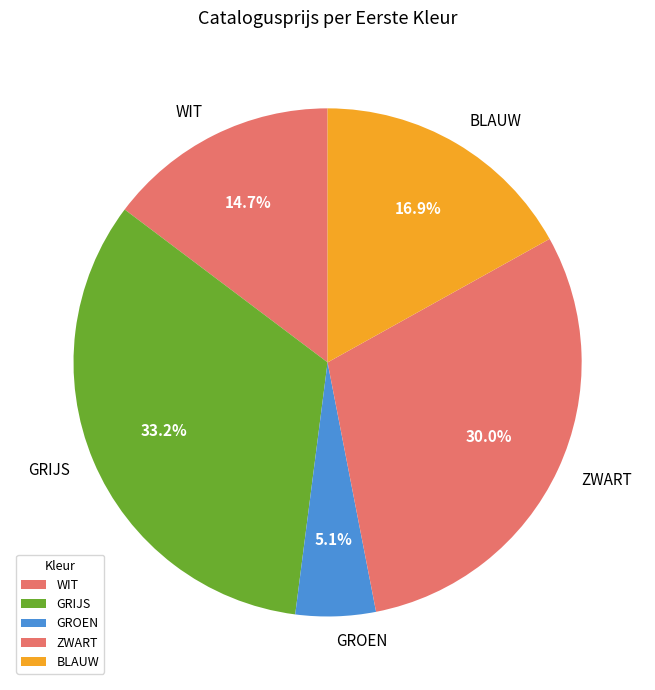

Do WIT and ZWART together represent more than half of the pie?

No